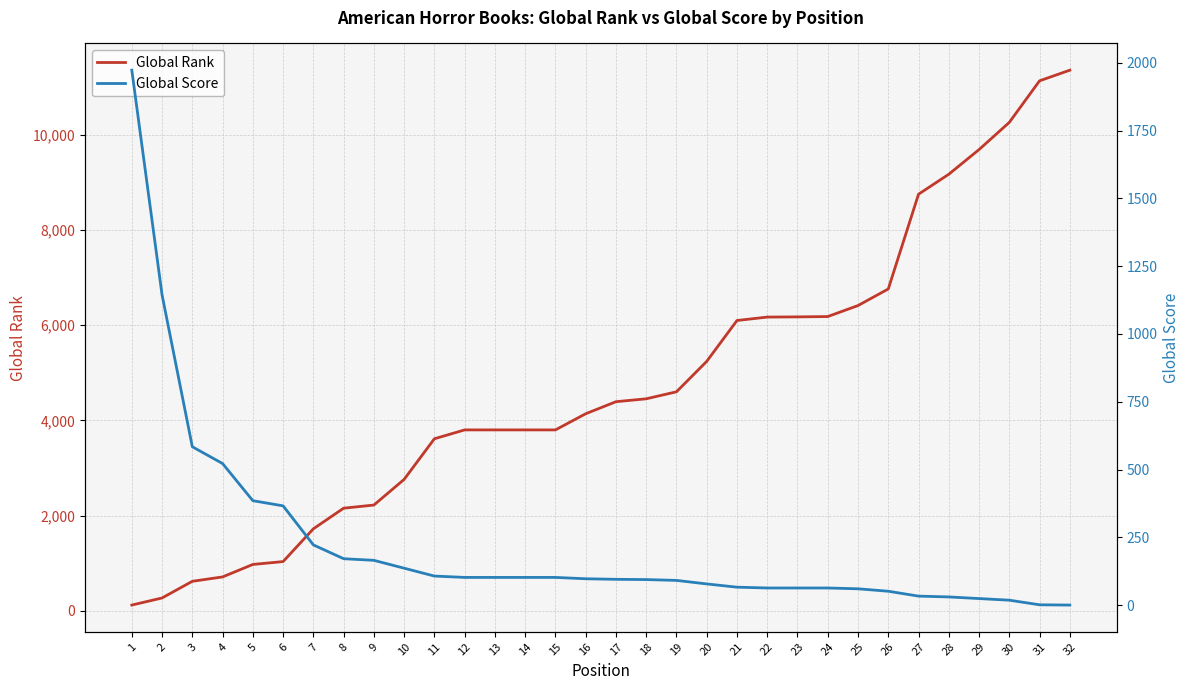

True or false: Global Score has a value of 102 at 15.

True